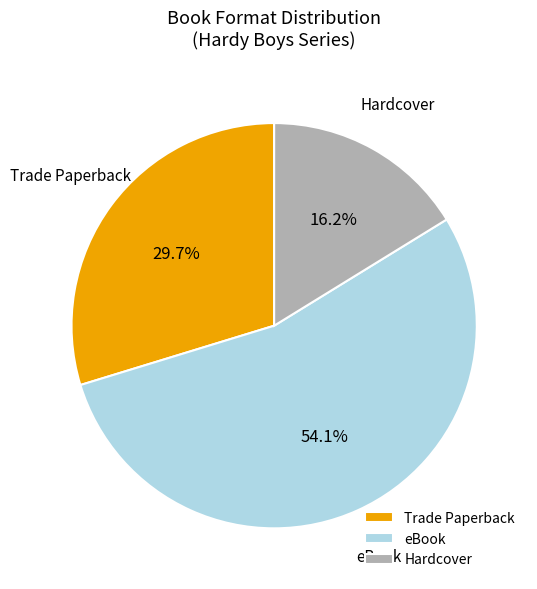

What percentage is the Trade Paperback slice, to the nearest percent?

30%